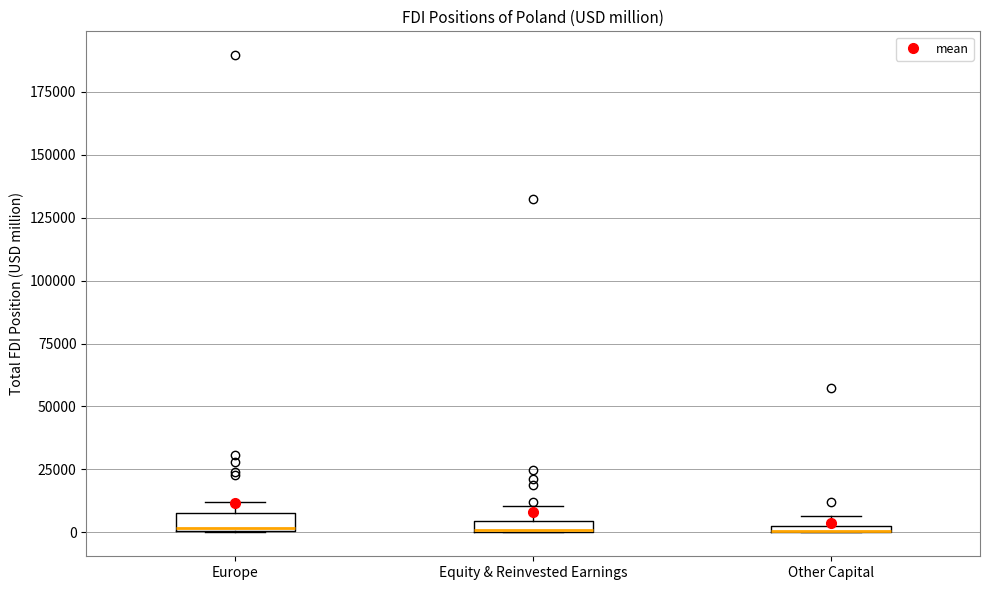

Where is the upper edge of the box for Europe on the y-axis? The values are not printed on the chart, so give them approximately, as read against the axis.

10000